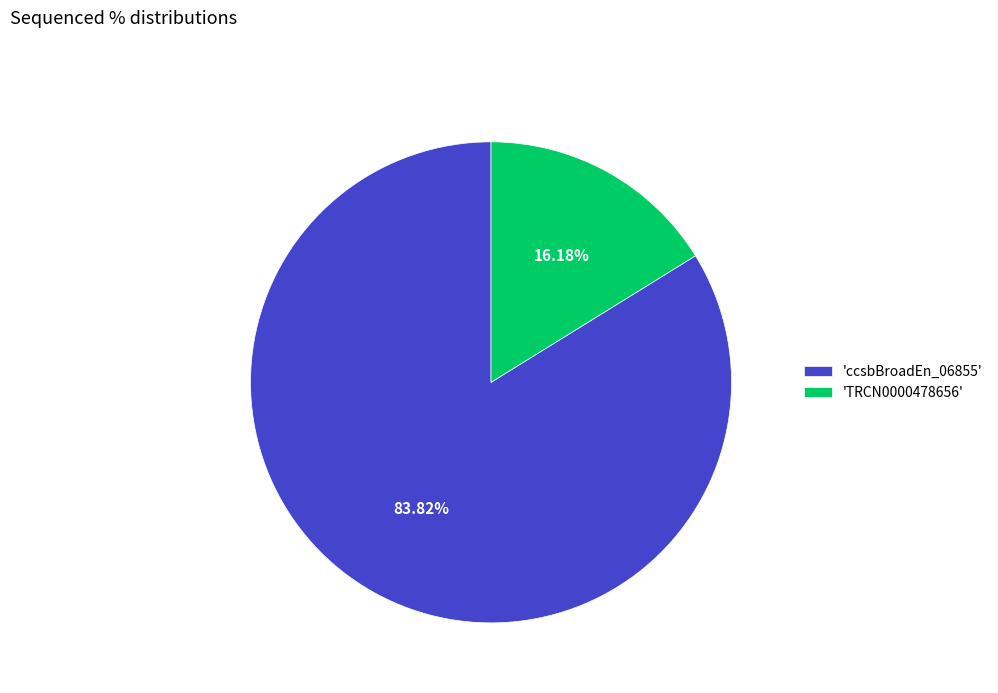

Approximately how many times larger is the value at 'ccsbBroadEn_06855' compared to 'TRCN0000478656'?

5.2